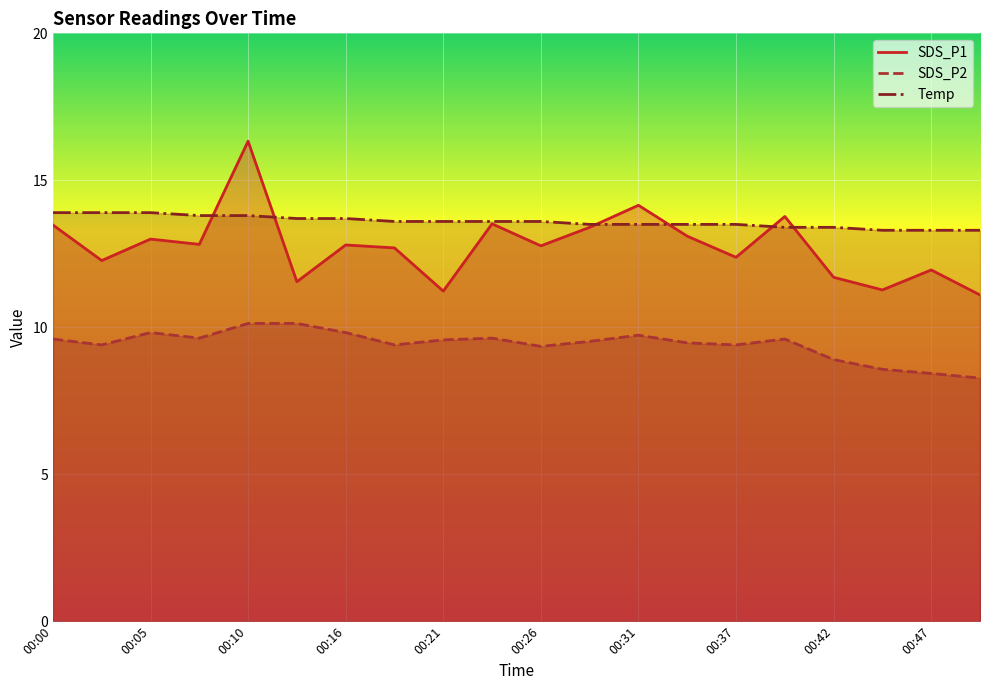

What is the difference between the maximum and minimum values in the SDS_P2 series?

1.9